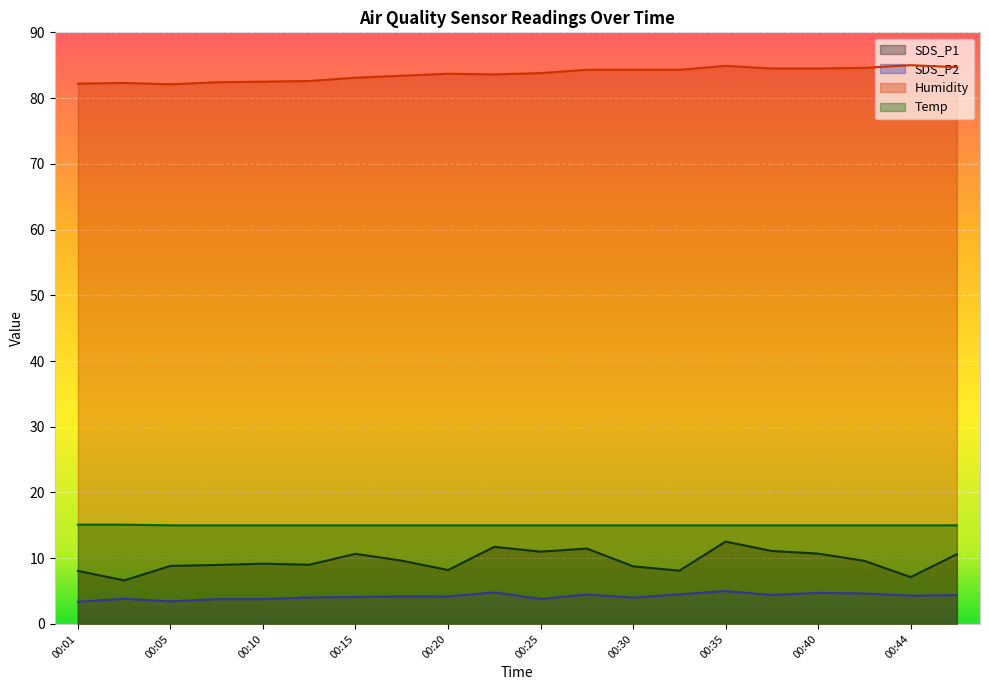

What is the minimum value shown in the chart?

3.4